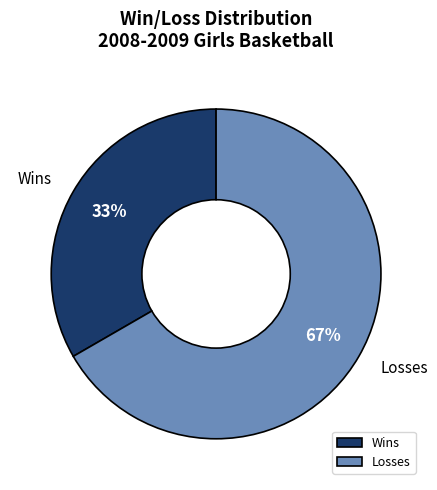

What is the smallest slice in the pie chart?

Wins